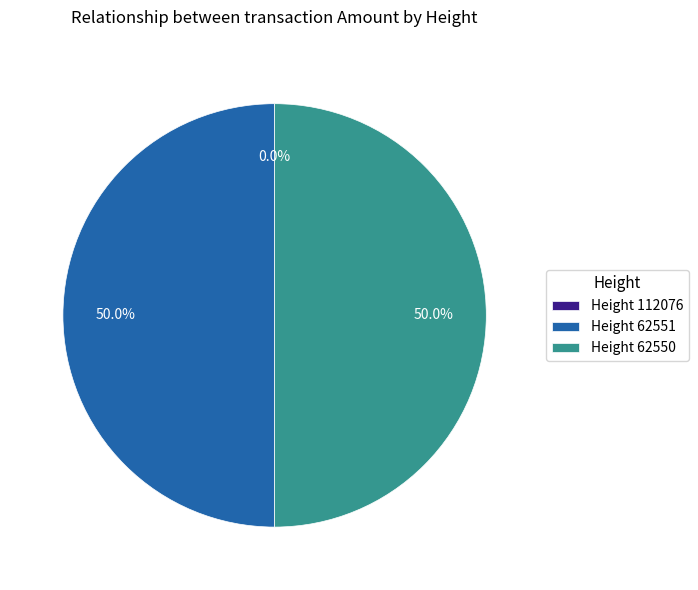

Approximately how many times larger is the value at Height 62551 compared to Height 62550?

1.0